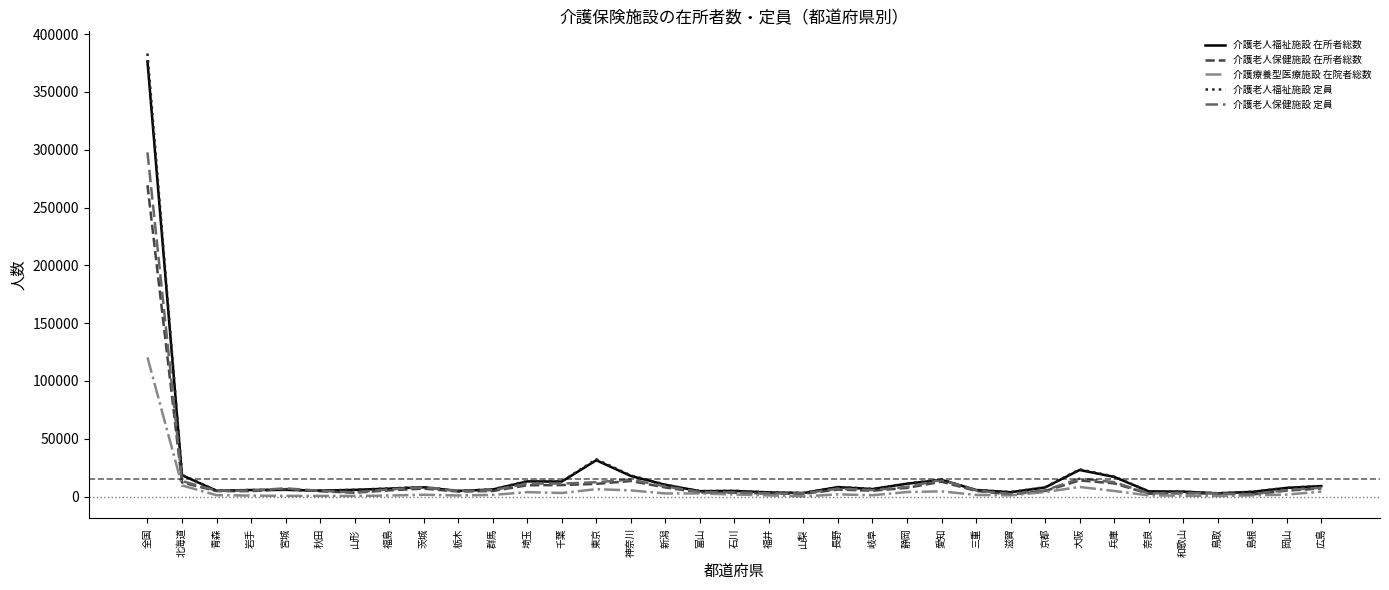

Rank the series by their maximum value, from highest to lowest.

介護老人福祉施設 定員, 介護老人福祉施設 在所者総数, 介護老人保健施設 定員, 介護老人保健施設 在所者総数, 介護療養型医療施設 在院者総数